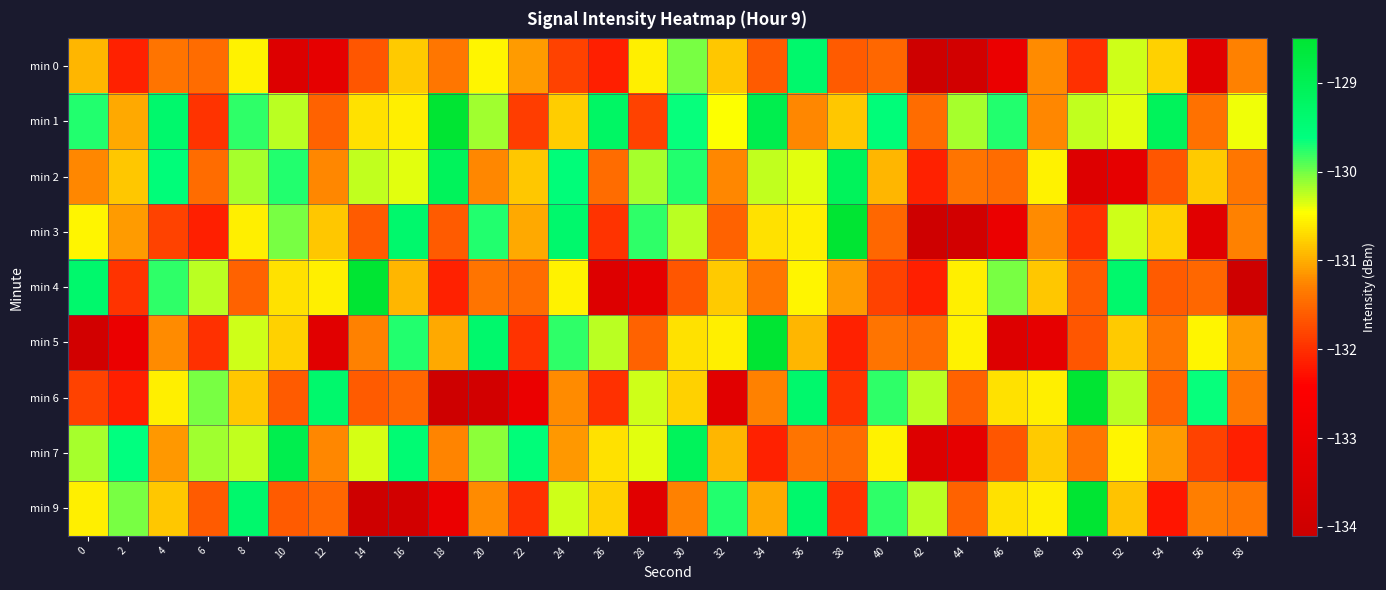

At which category is the sum across all series the highest?

30